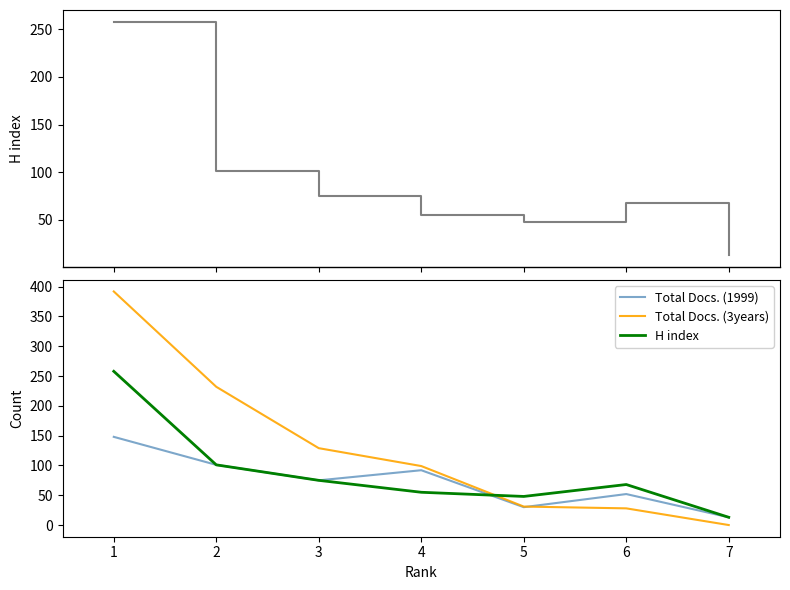

What is the maximum value for H index?

258